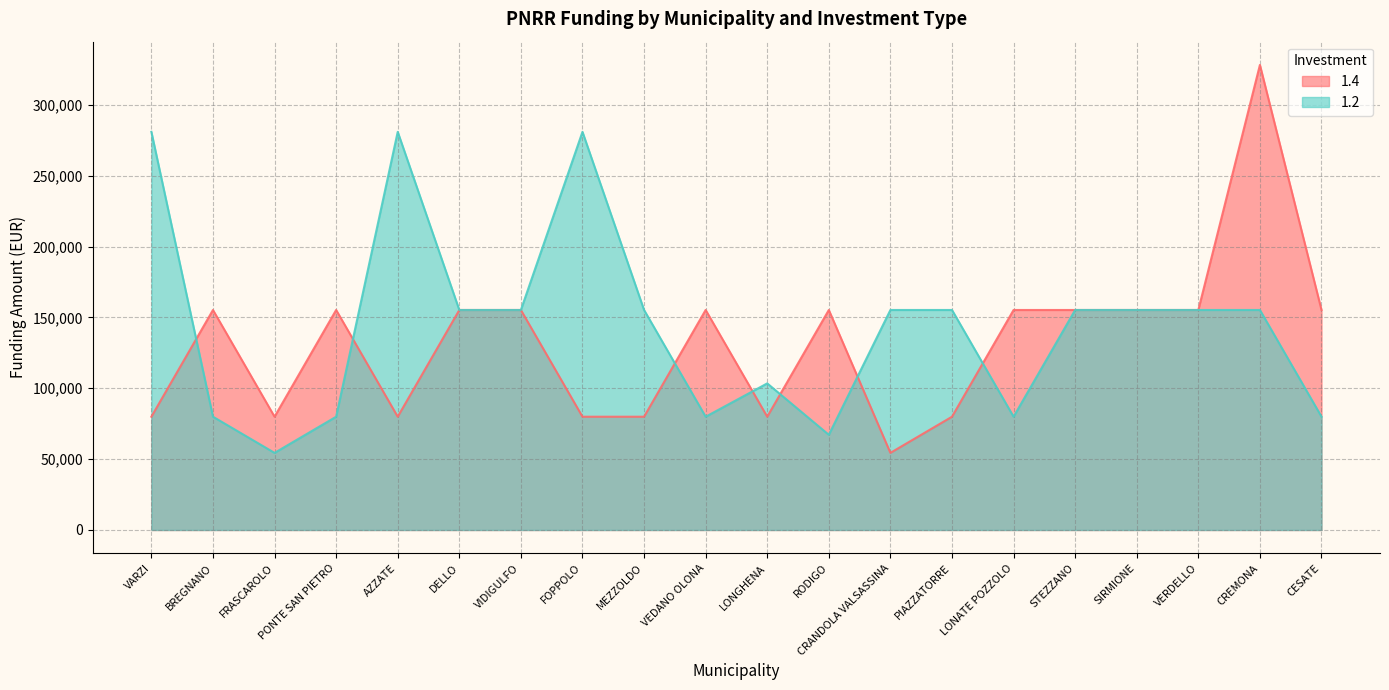

True or false: 1.4 has more than 2 points higher than both neighbors.

True